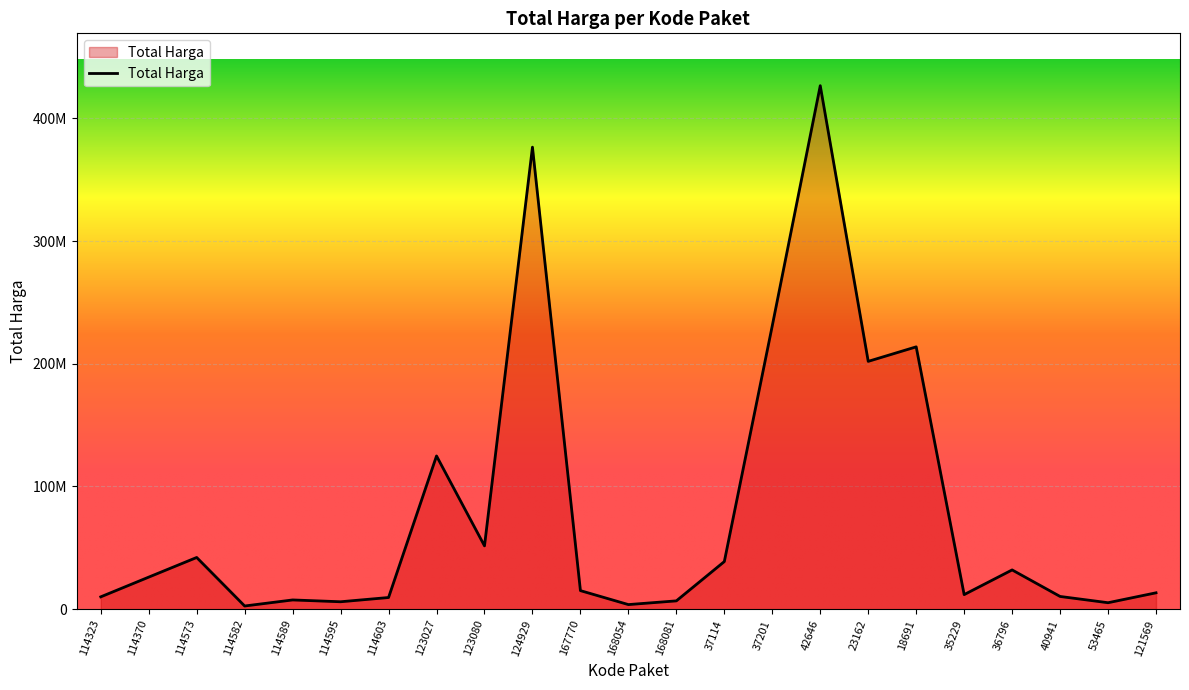

Reading left to right, what are all the values shown in this chart?

114323=10062484	114370=26136000	114573=42149455	114582=2599960	114589=7529200	114595=6052778	114603=9511000	123027=124900000	123080=51612000	124929=376595700	167770=15125000	168054=3746160	168081=6777480	37114=38810000	37201=231100000	42646=426700000	23162=202000000	18691=213825000	35229=11879100	36796=32000000	40941=10374000	53465=5267600	121569=13345000